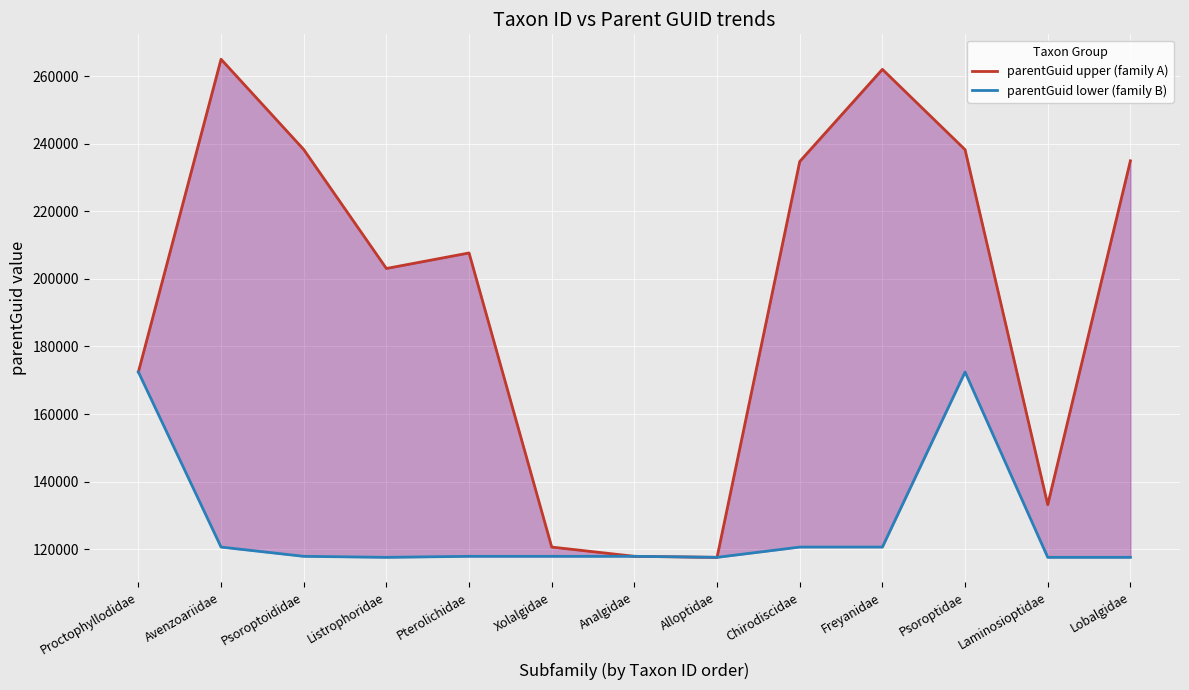

Which series has the widest spread of values?

parentGuid upper (family A)